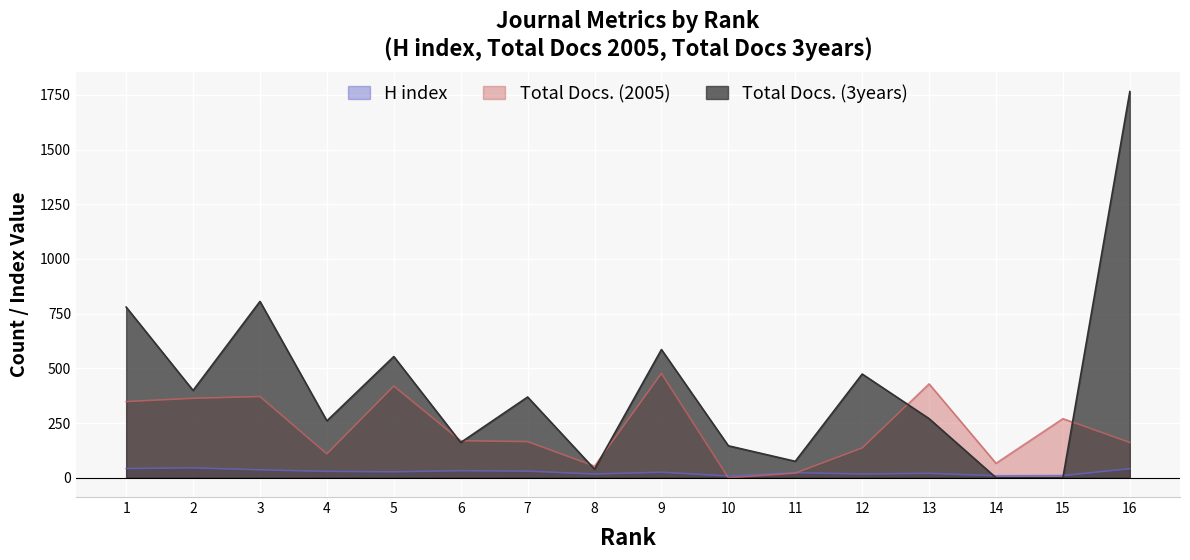

The Total Docs. (3years) series shows 0 at 15. True or false?

True